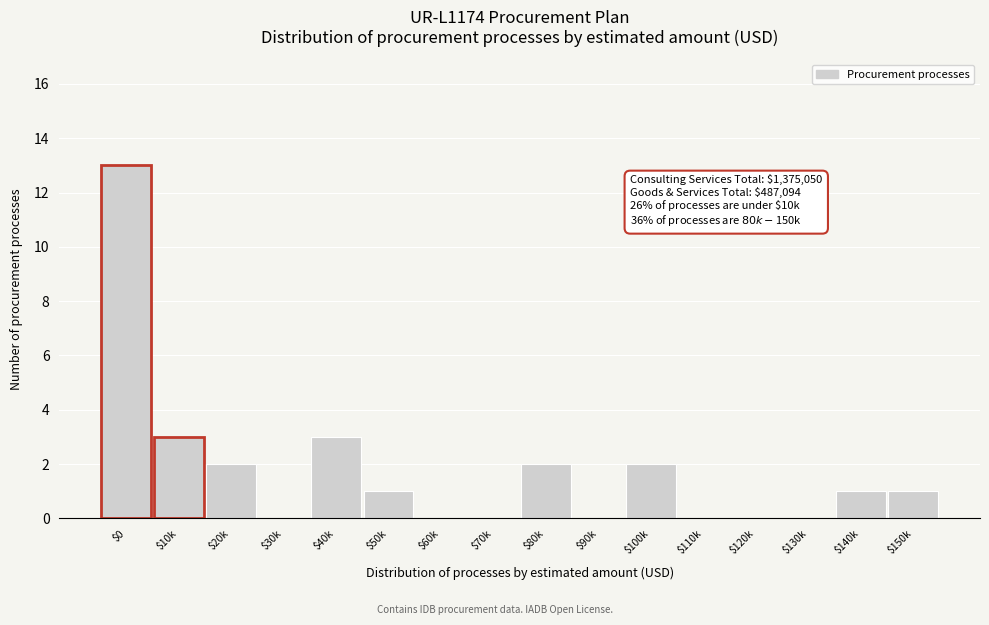

What is the maximum value shown in the chart?

13